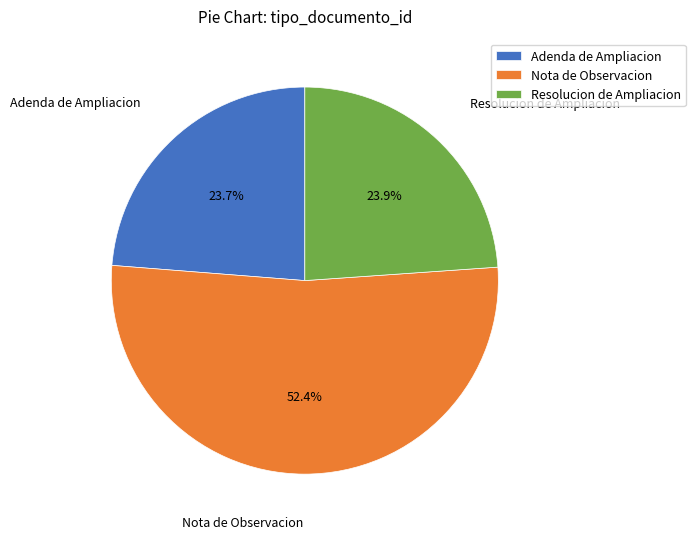

How many segments does this pie chart have?

3